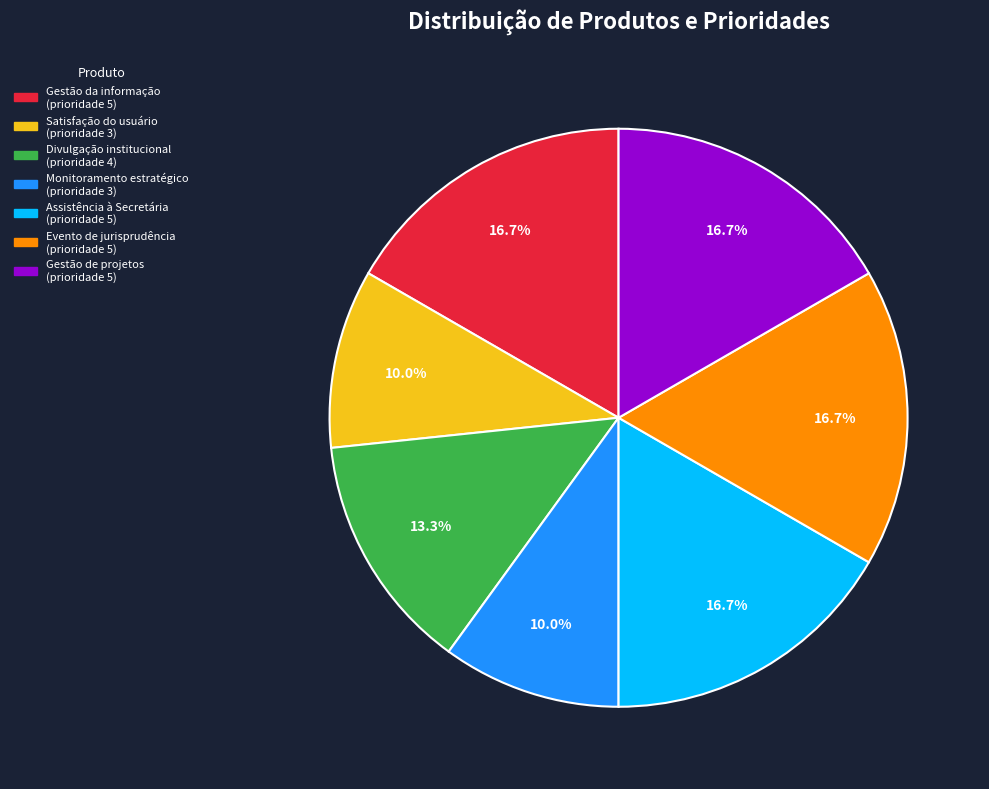

Do Assistência à Secretária and Monitoramento estratégico together represent more than half of the pie?

No